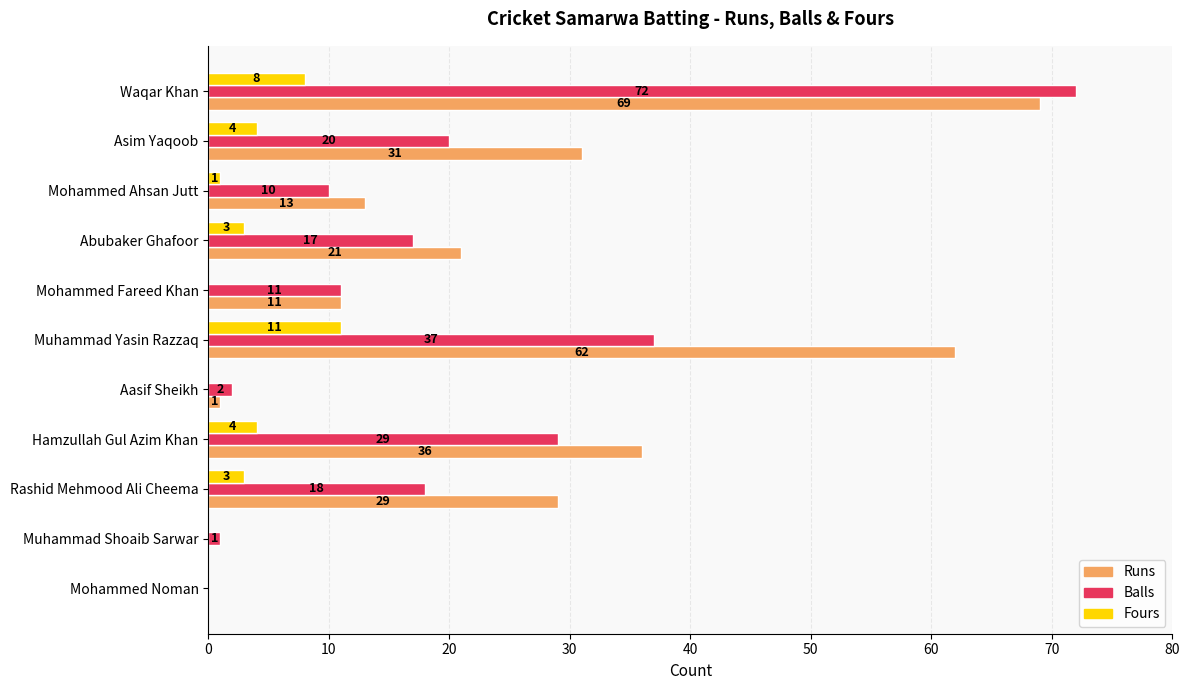

True or false: Balls has a value of 45 at Hamzullah Gul Azim Khan.

False